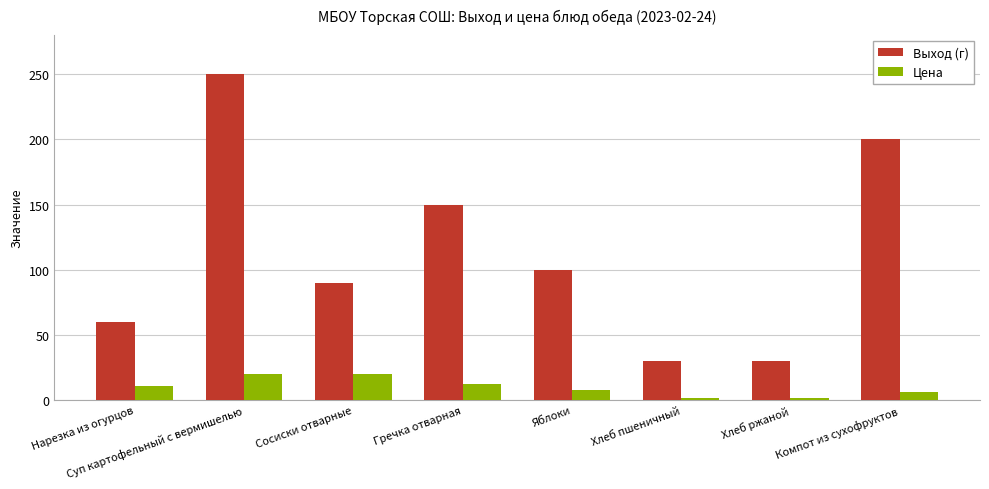

What is the label of the 8th bar from the left?

Компот из сухофруктов